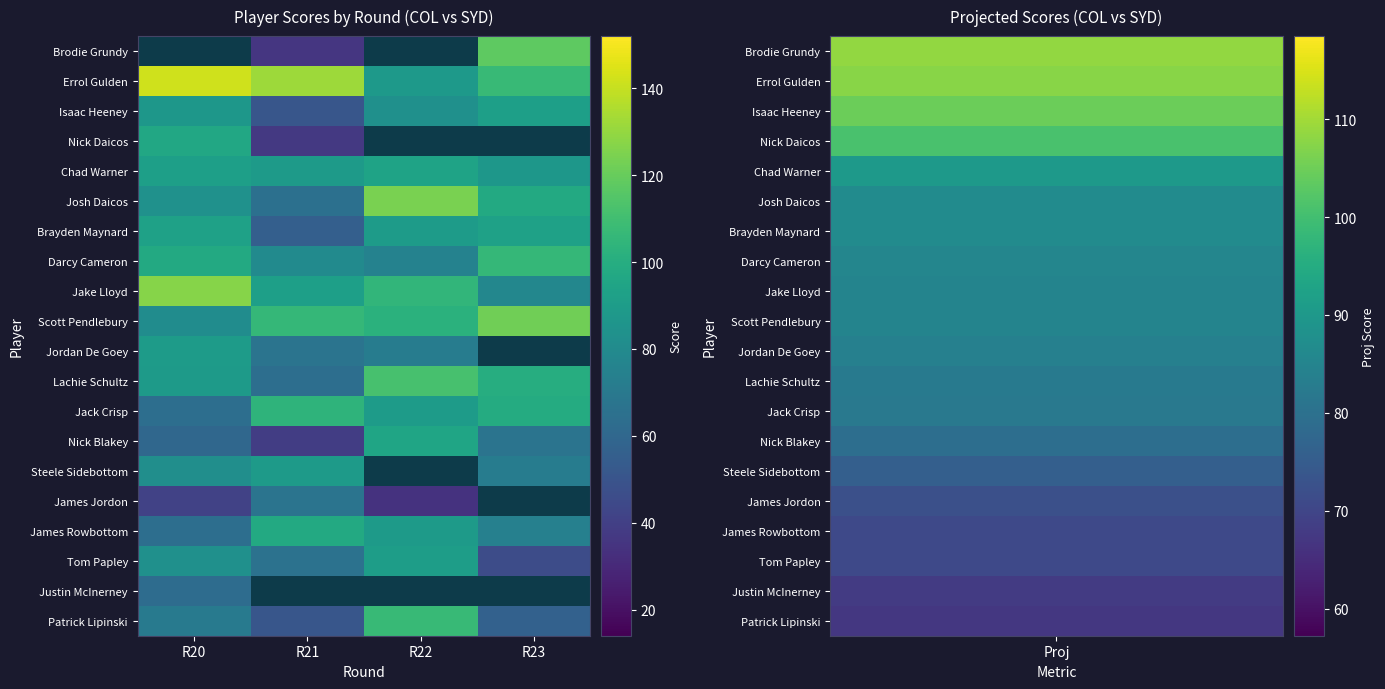

Count the Darcy Cameron values in the range 80 to 106.

3